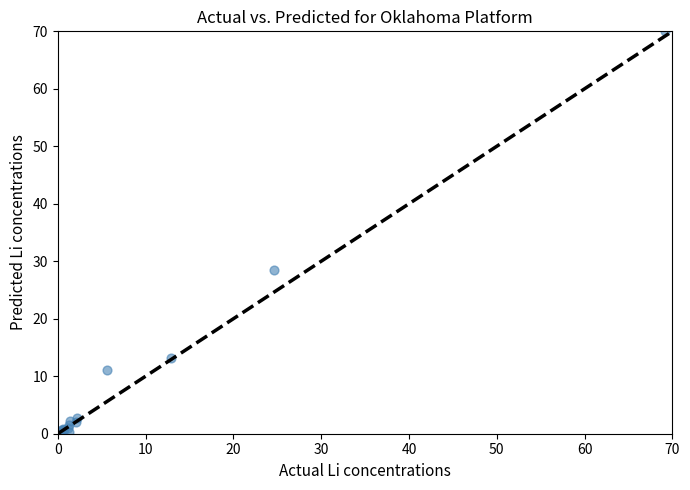

What Y value in the scatter plot is closest to 35?

28.4